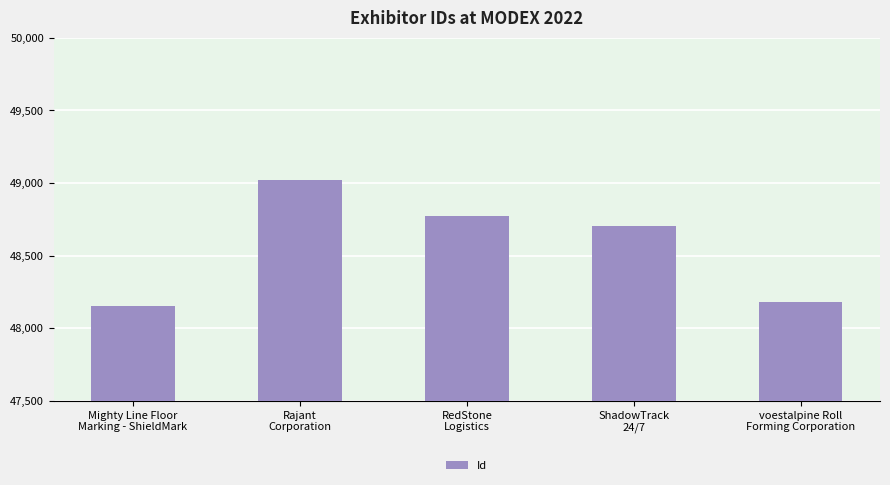

How many values are below 48703?

2